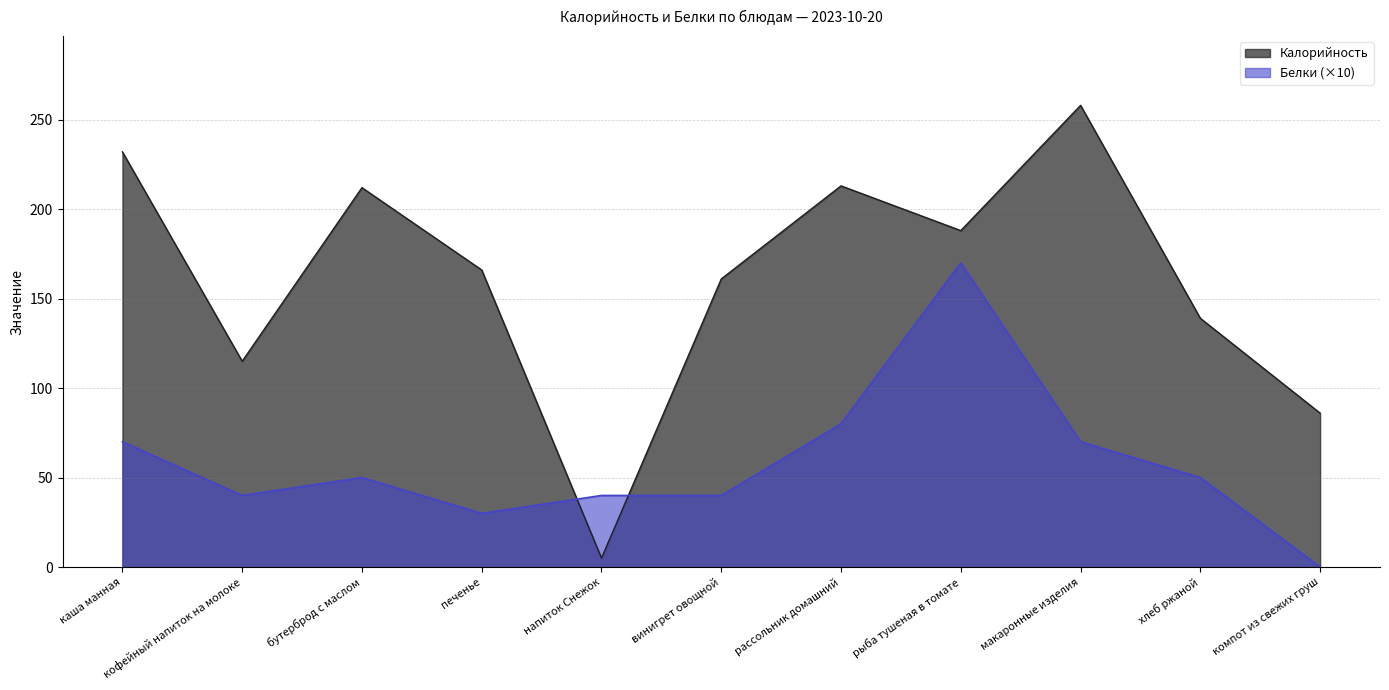

What is the label of the 10th point from the right?

кофейный напиток на молоке